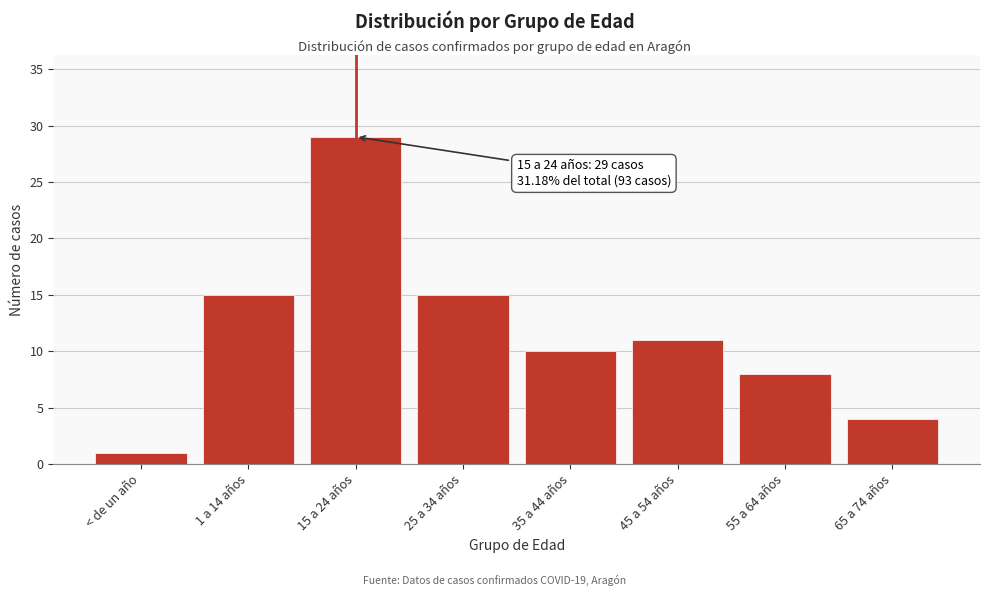

Reading right to left, list all the values displayed in this chart.

4	8	11	10	15	29	15	1